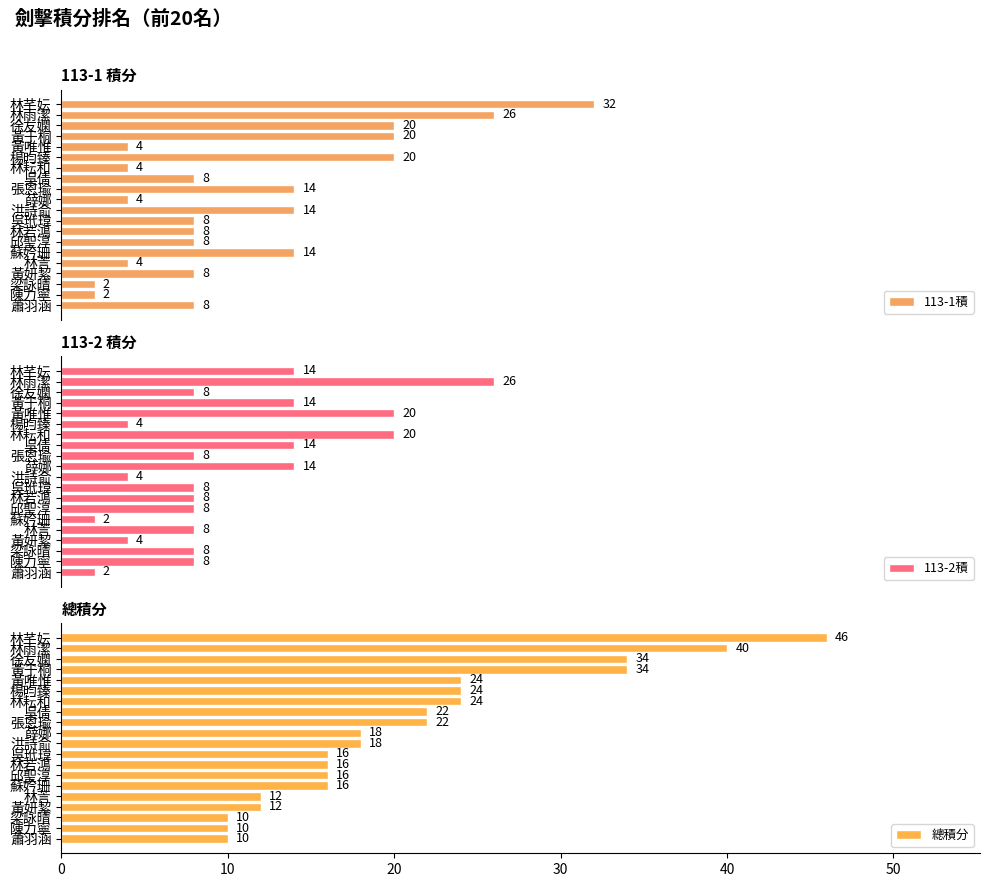

How many groups of bars are there?

20